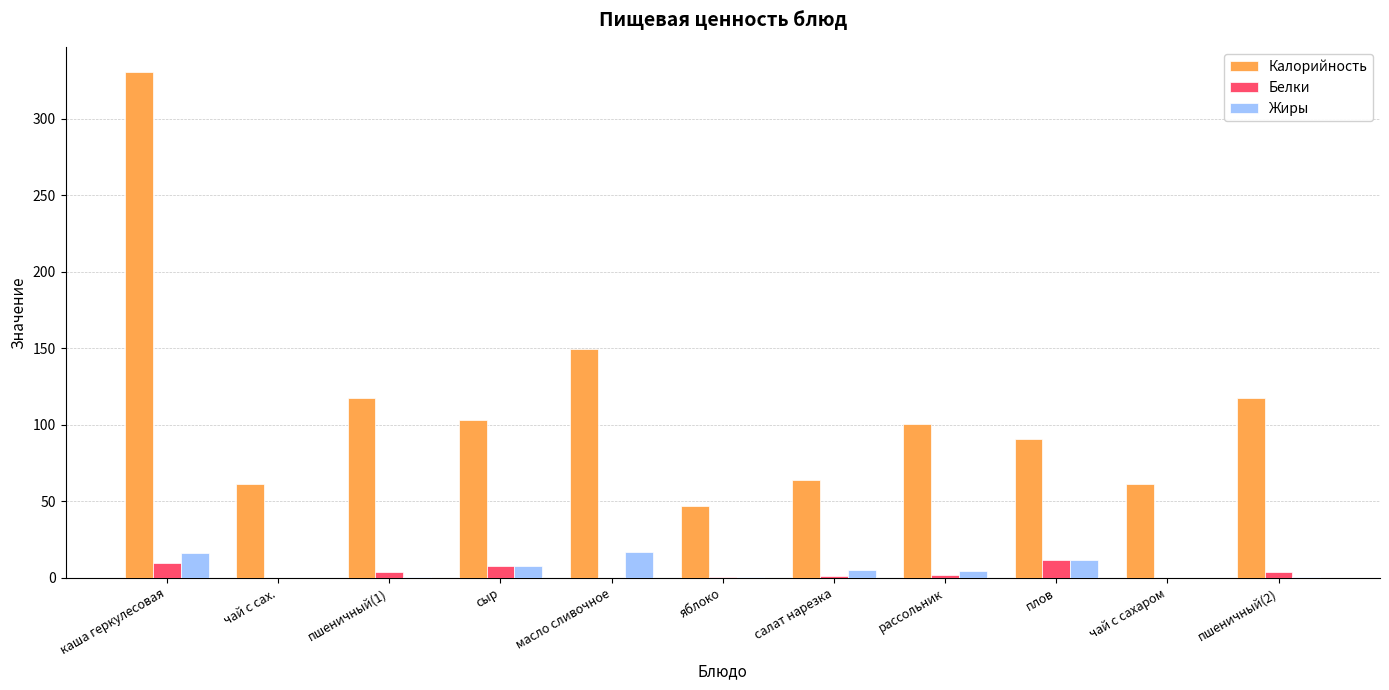

What value does the Жиры series have at сыр?

7.8